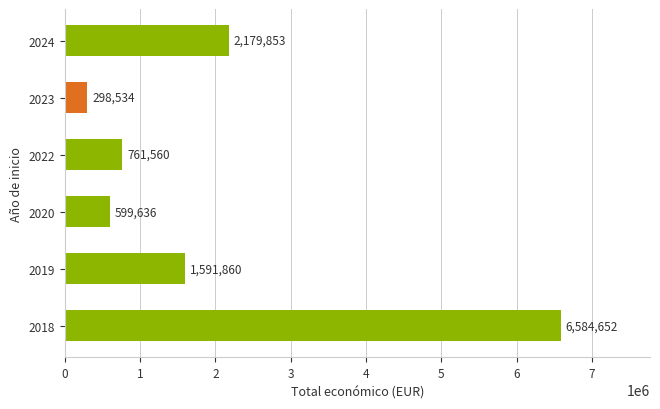

Rank the categories by value from lowest to highest.

2023, 2020, 2022, 2019, 2024, 2018